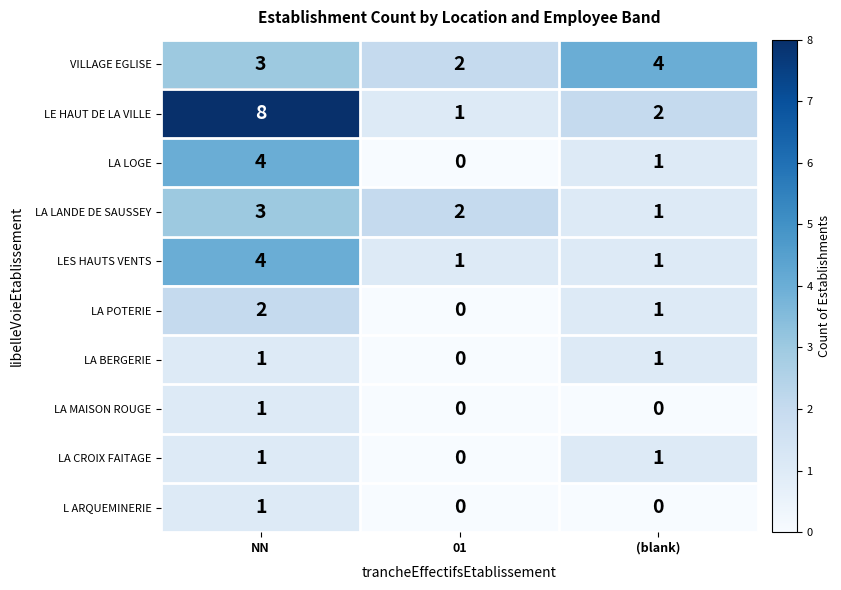

Which series has the largest total across all categories?

LE HAUT DE LA VILLE